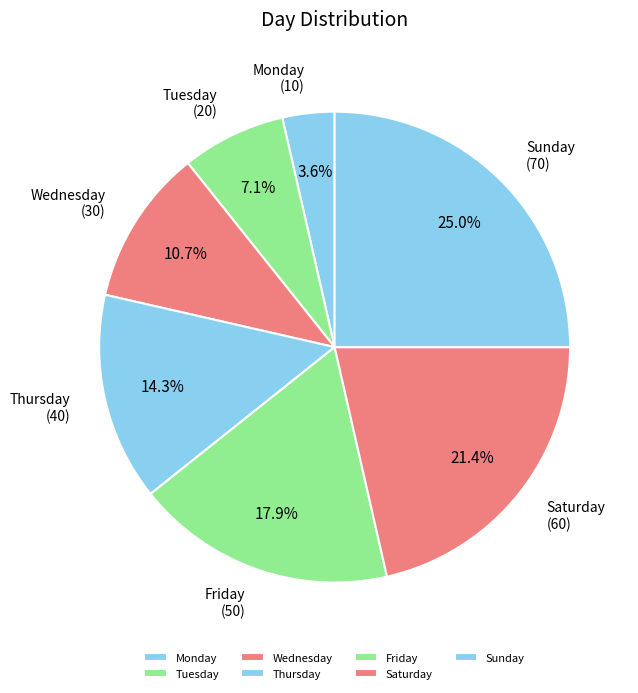

The Wednesday slice represents 6% of the pie. True or false?

False